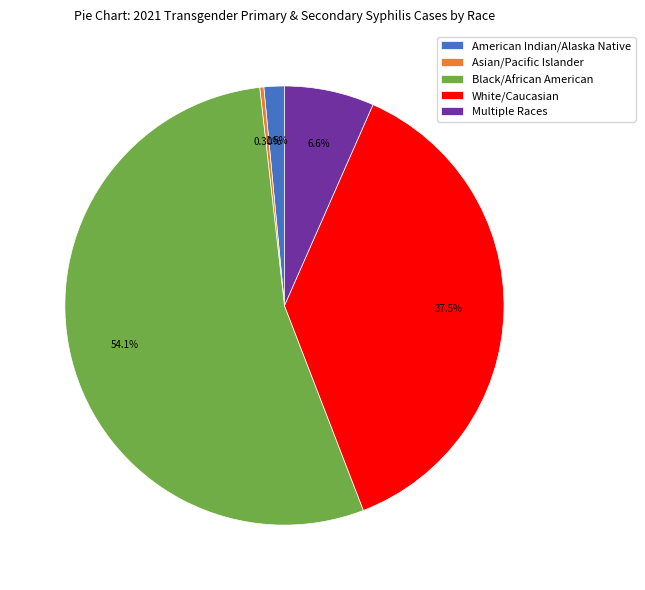

Is it true that White/Caucasian is 38% of the pie?

True